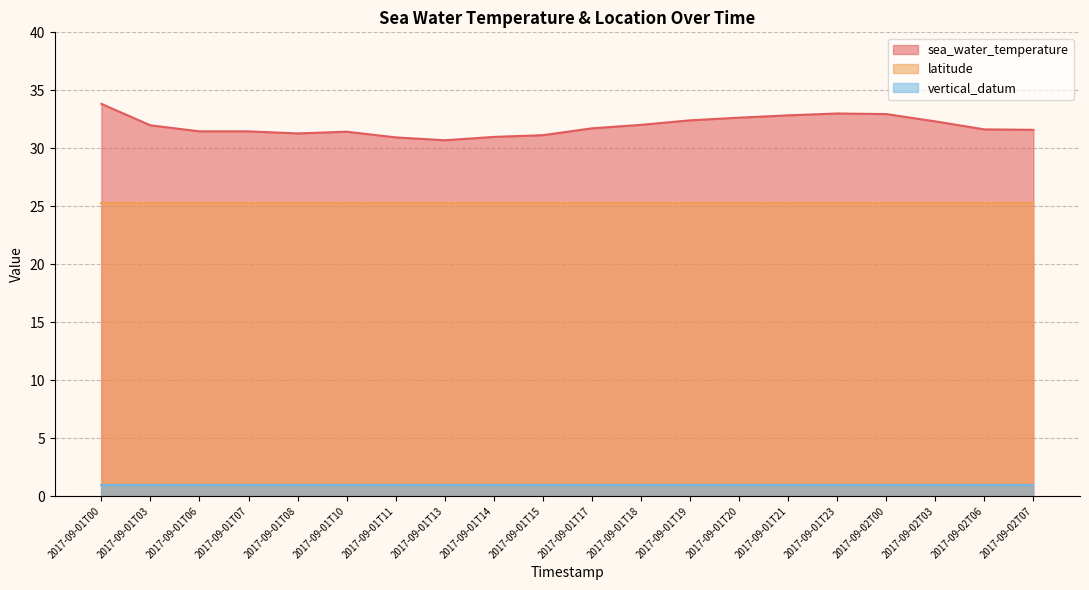

Does the chart display data point markers on the line(s)?

No